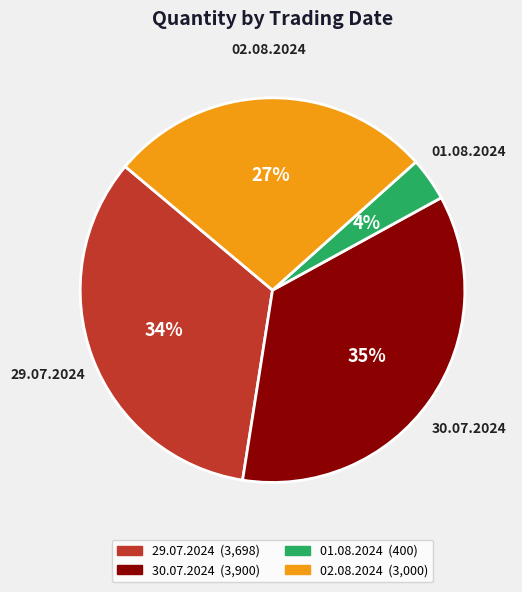

Count the number of slices in the pie.

4